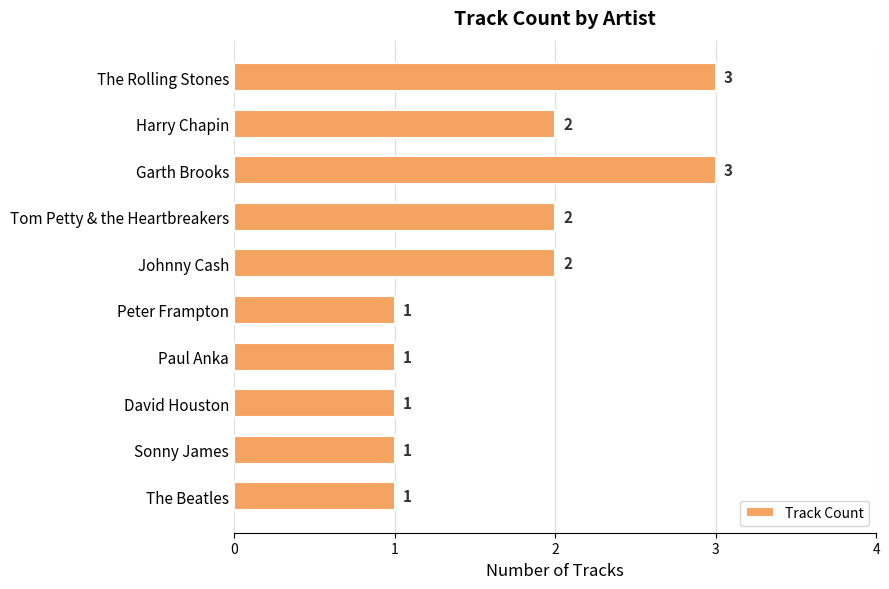

Count the values in the range 1 to 2.

8